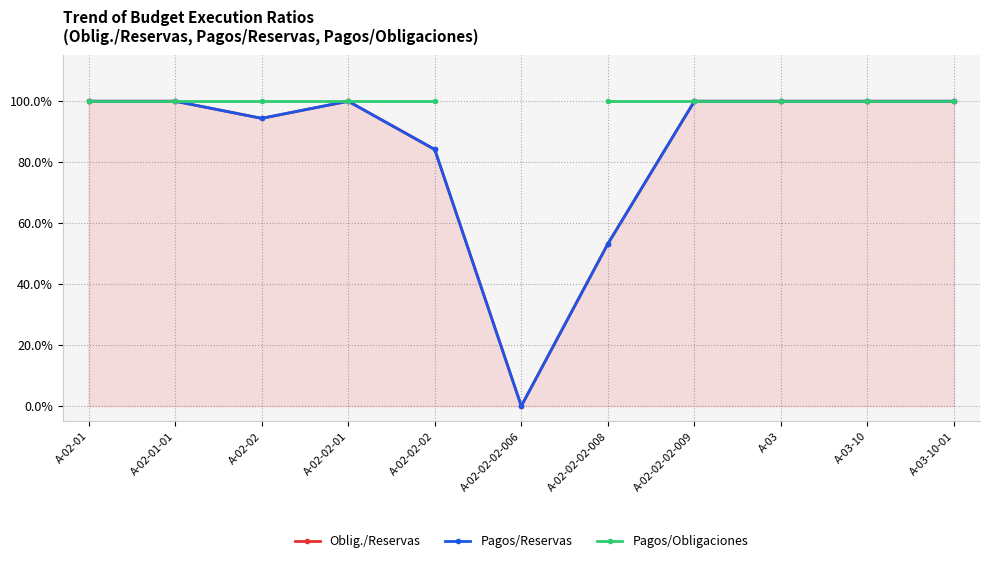

Is it true that Oblig./Reservas equals 100.0 at A-03-10-01?

True